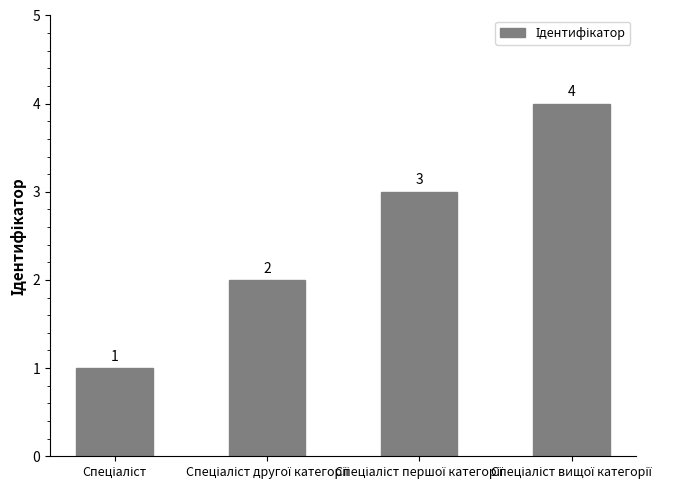

How many values are between 2 and 4?

3